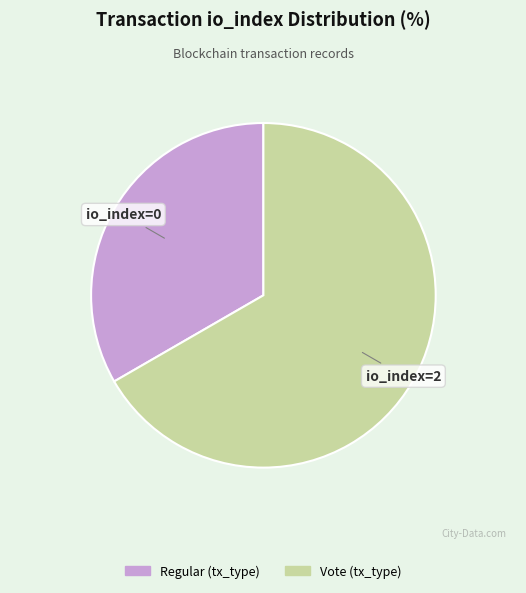

Does any single category account for the majority?

Yes